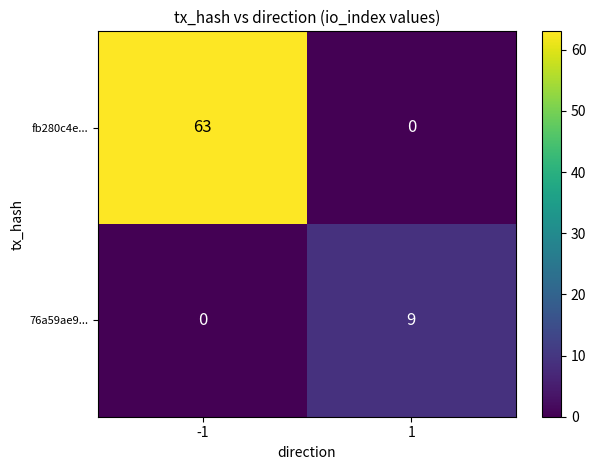

How many distinct data groups are displayed?

2